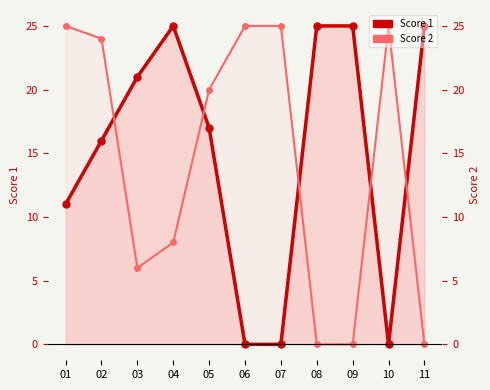

List the series in order of their peak value, lowest first.

Score 1, Score 2